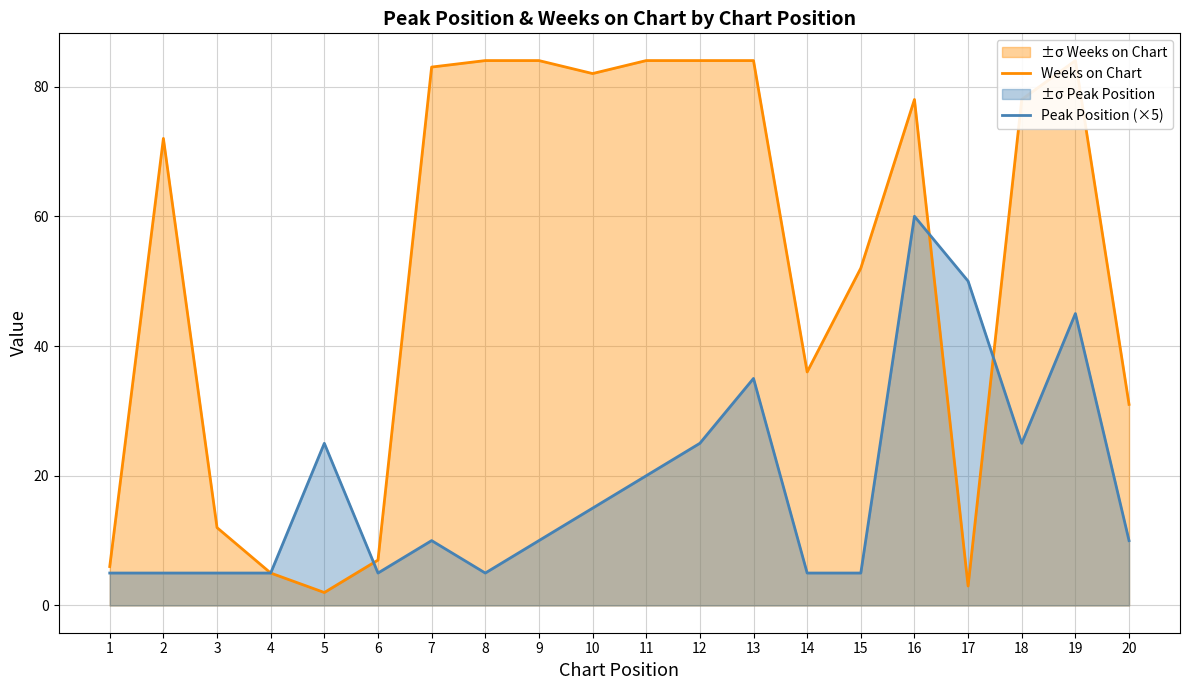

True or false: Weeks on Chart and Peak Position (×5) intersect in this chart.

True